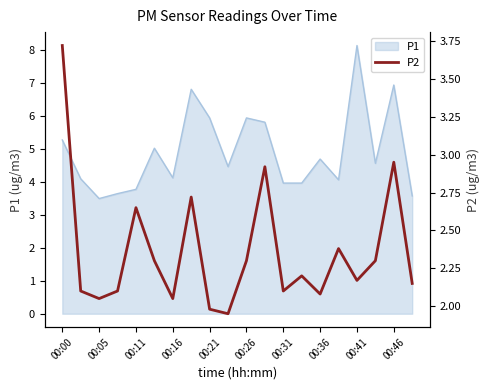

Which category has the highest value in the P1 series?

00:41